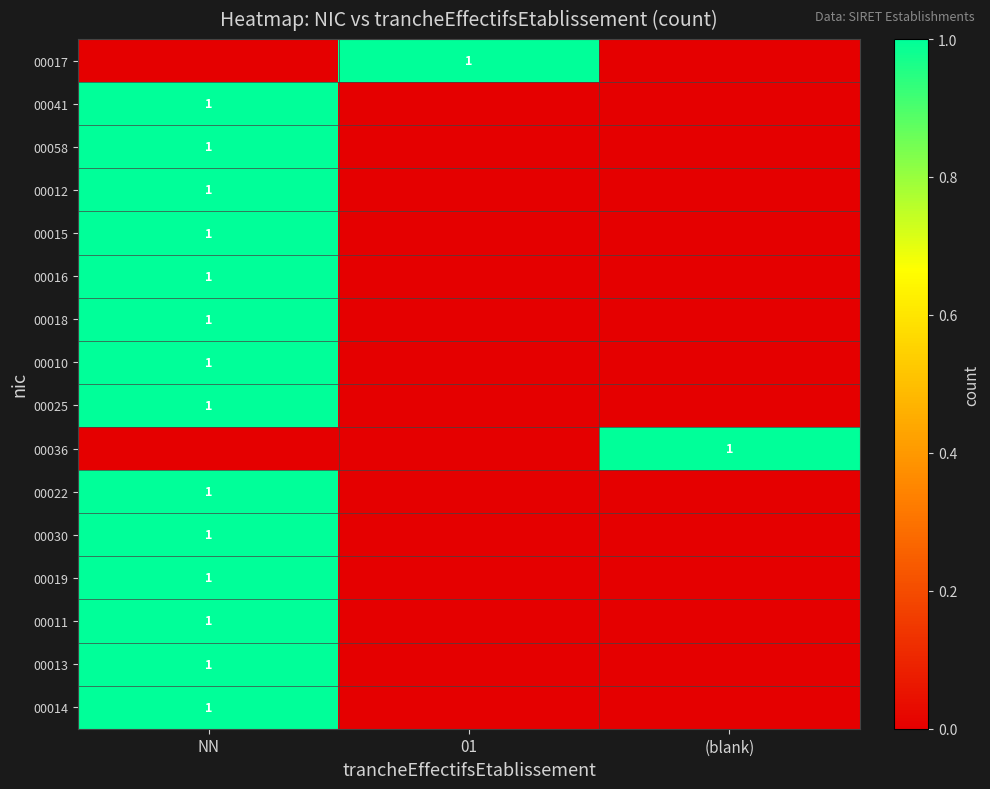

Is it true that 00022 equals 1 at NN?

True